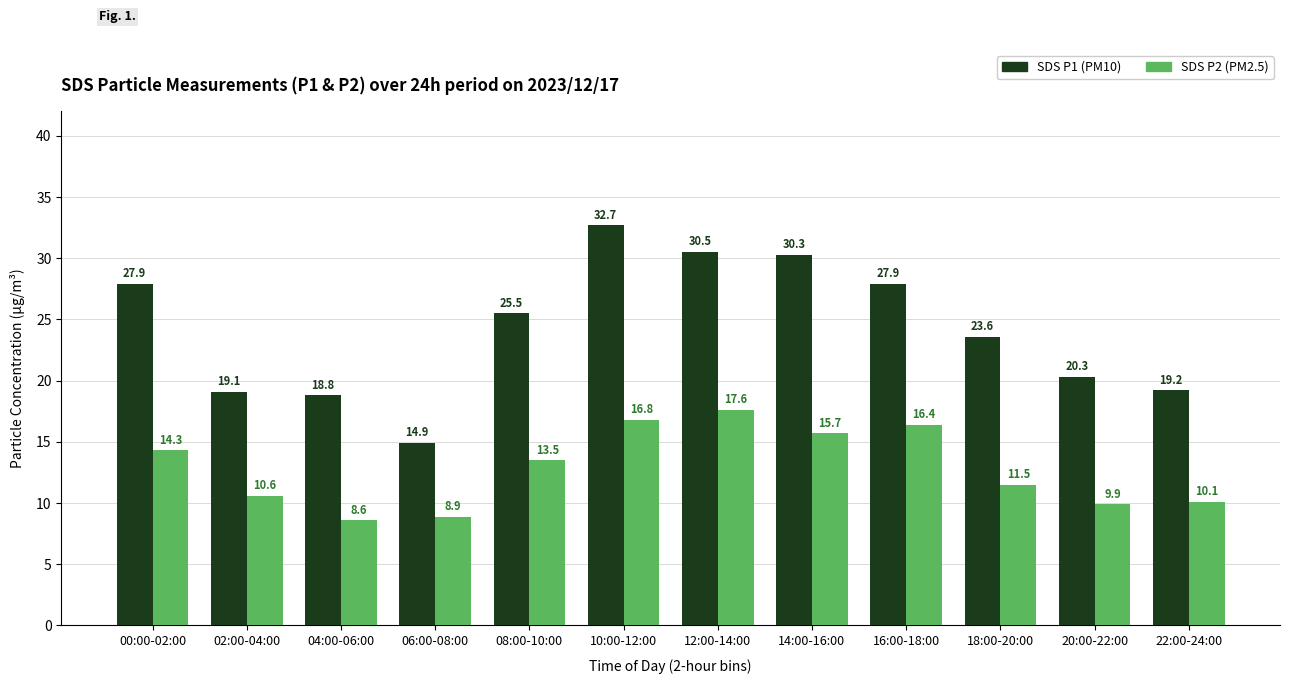

Are the bars horizontal?

No